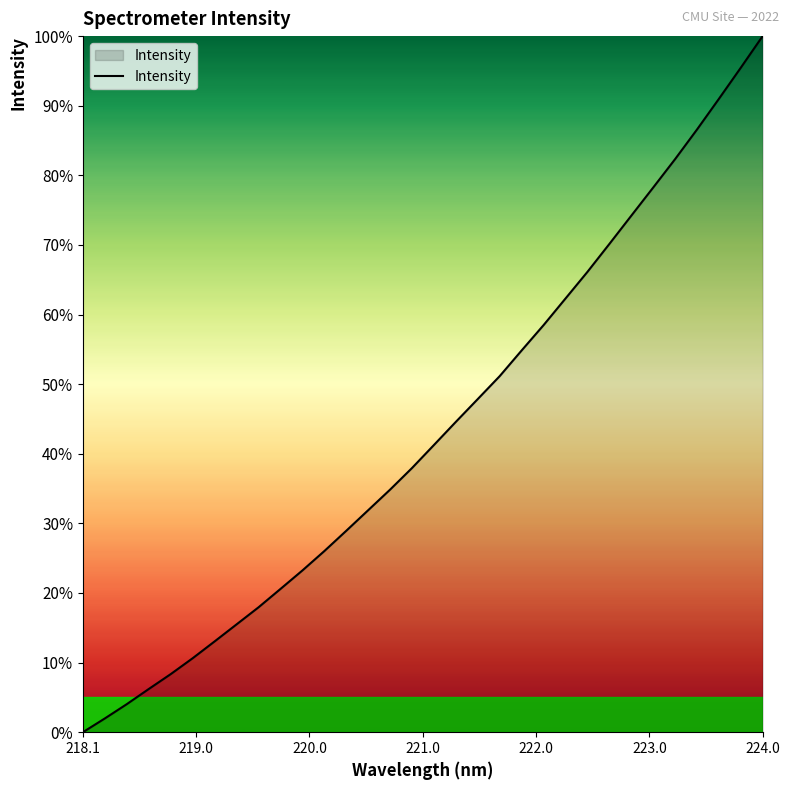

What is the difference between the maximum and minimum values?

100.0